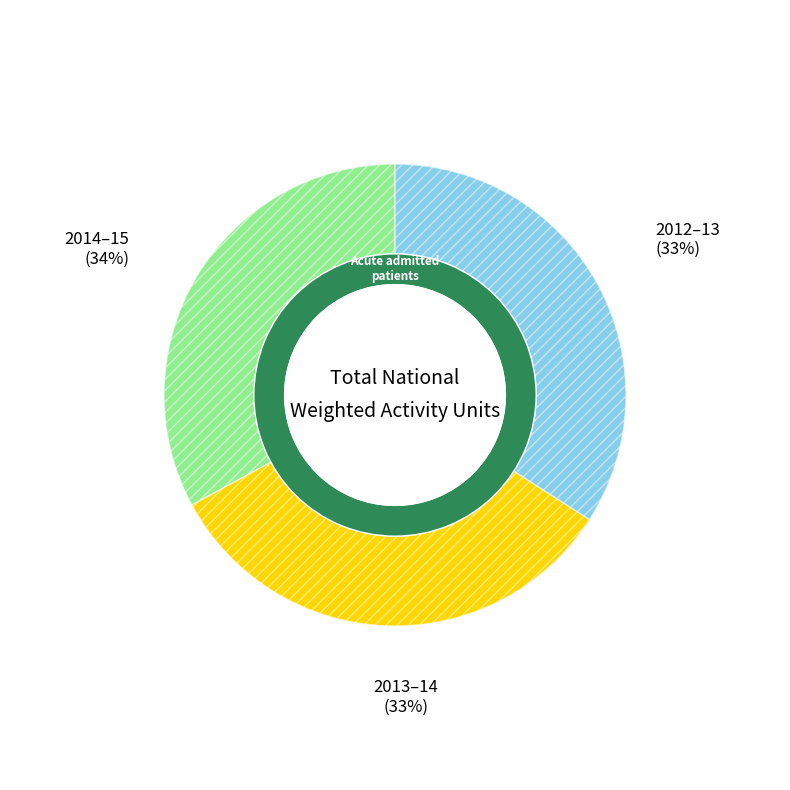

The 2013–14 slice represents 33% of the pie. True or false?

True